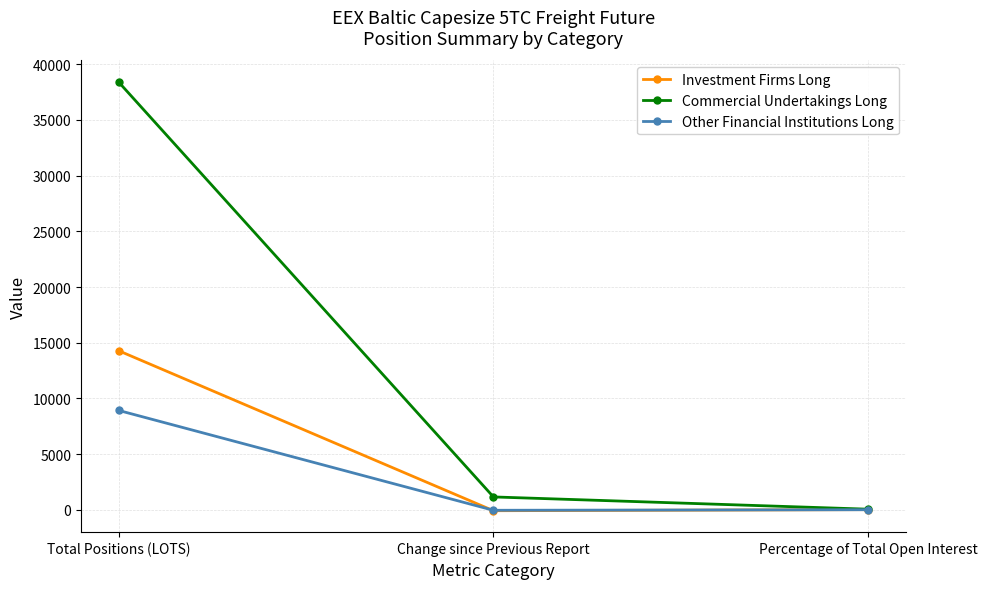

Read the Investment Firms Long value at Percentage of Total Open Interest.

23.2